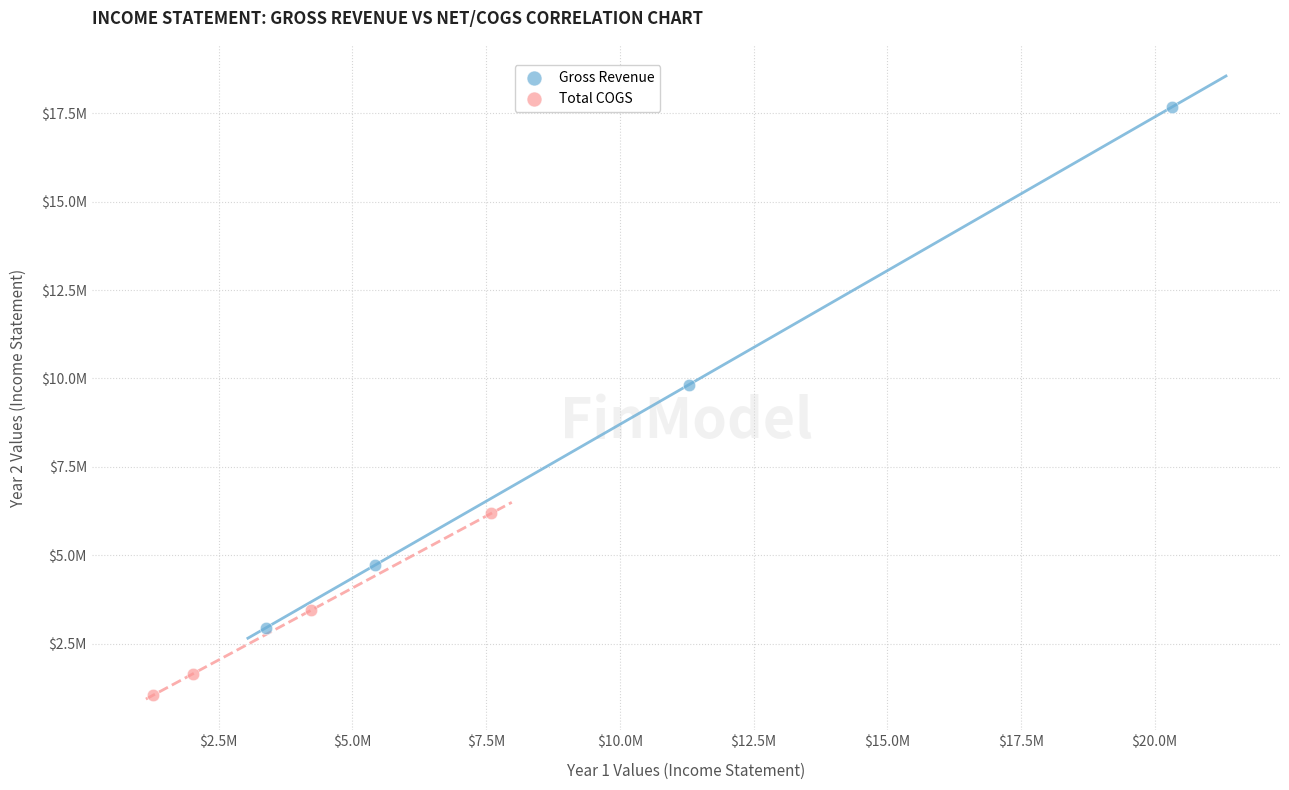

Which series reaches the maximum Y coordinate?

Gross Revenue